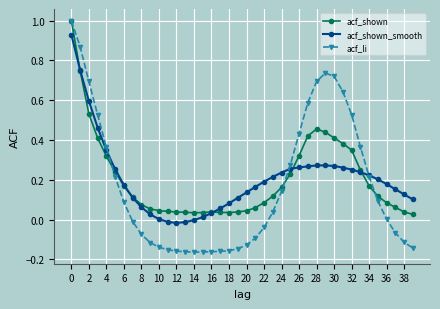

What is the greatest value displayed?

1.0